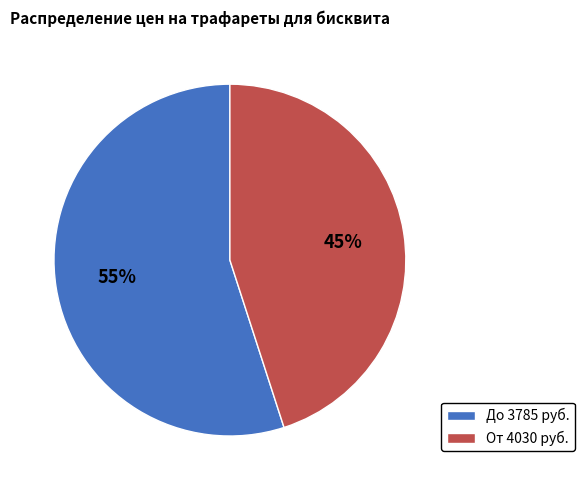

Is there a majority slice in this chart?

Yes